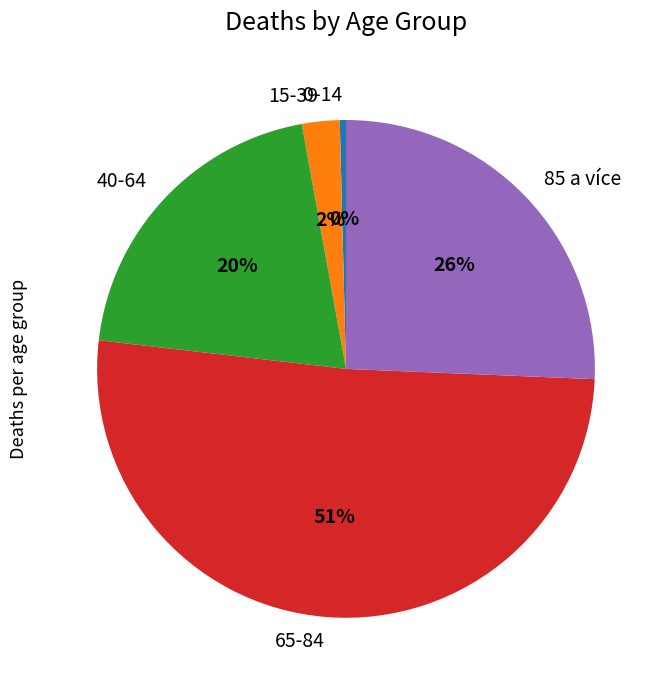

Rank the categories by value from highest to lowest.

65-84, 85 a více, 40-64, 15-39, 0-14